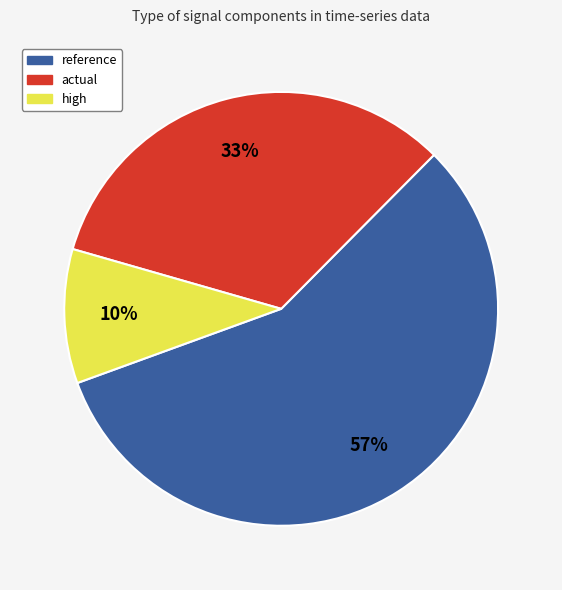

Which has a higher value, reference or actual?

reference